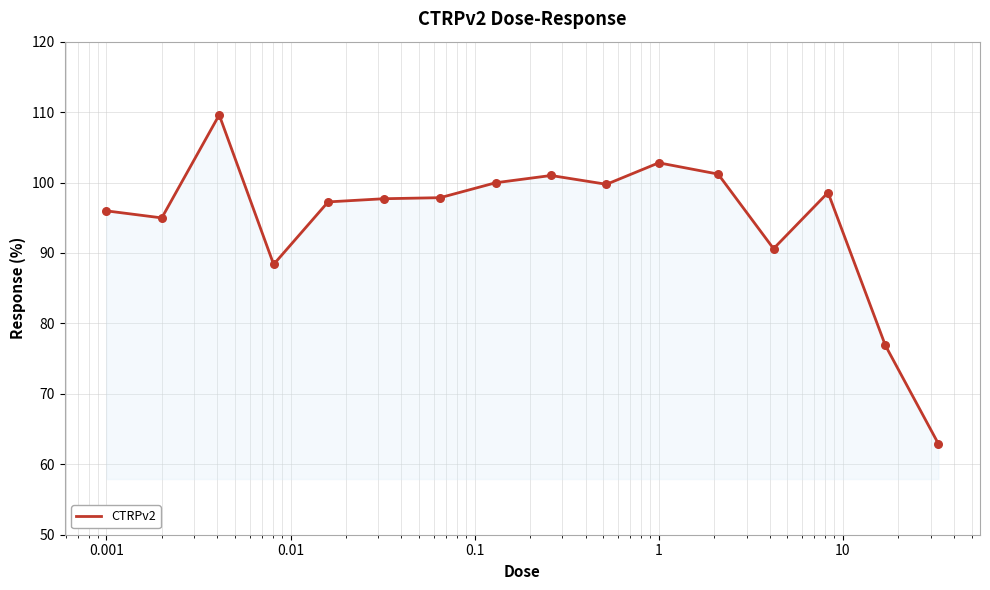

What is the difference between the maximum and minimum values?

46.7